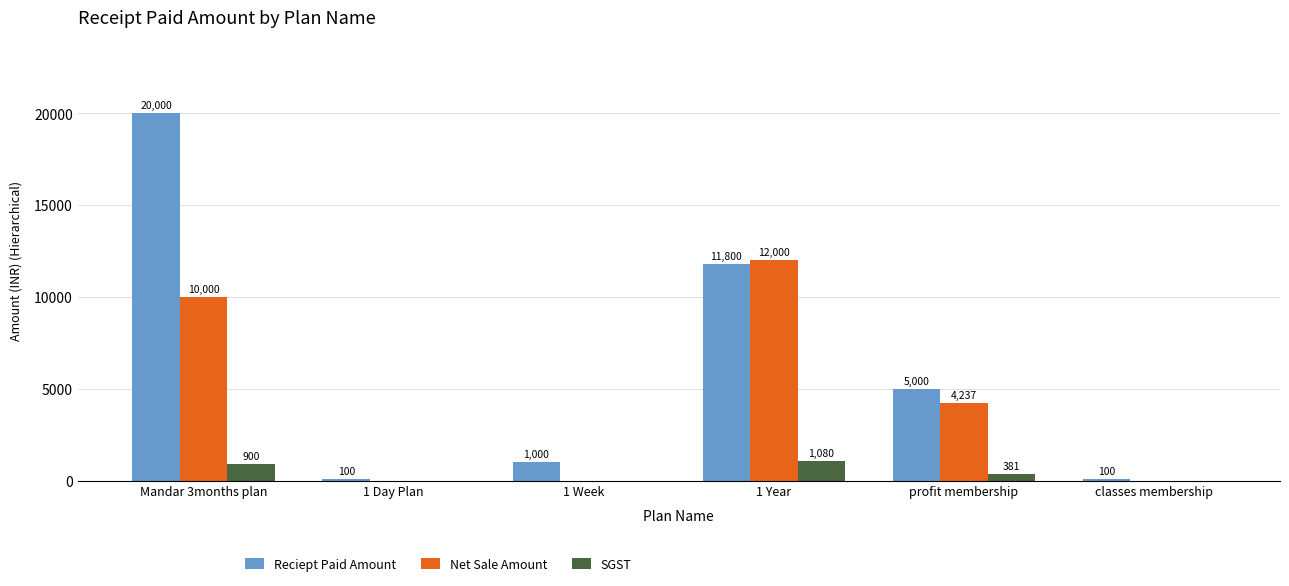

The value of Reciept Paid Amount at 1 Year is 16377.0. True or false?

False